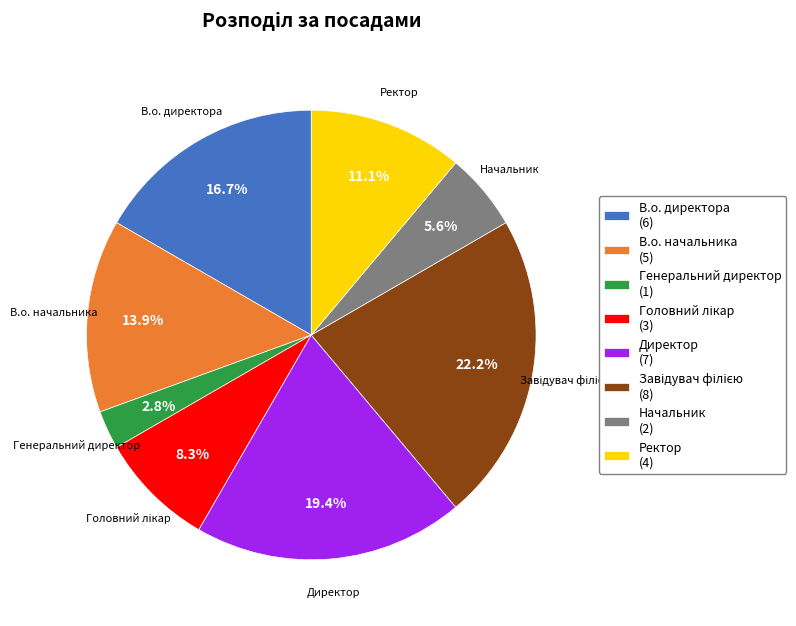

What is the ratio of the value at Ректор to the value at Начальник?

2.0